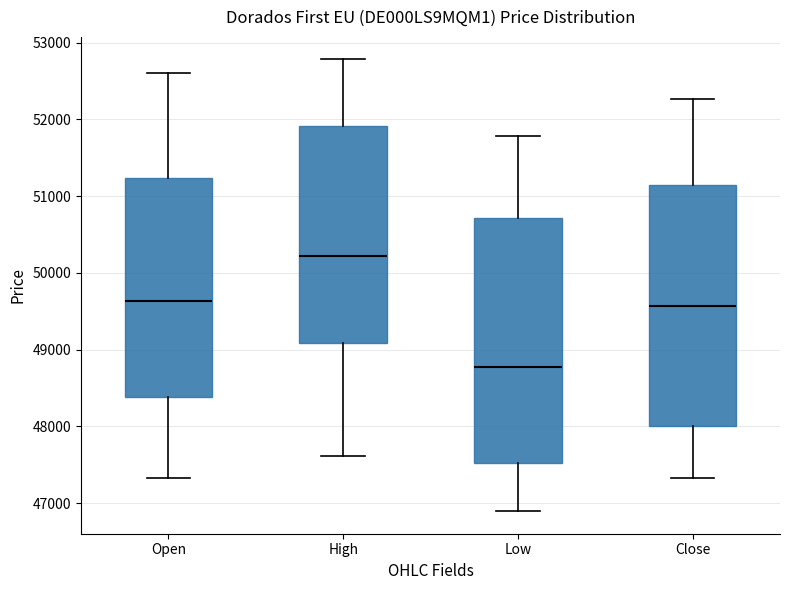

Where does the median line of the box for Open sit on the y-axis? The values are not printed on the chart, so give them approximately, as read against the axis.

49600